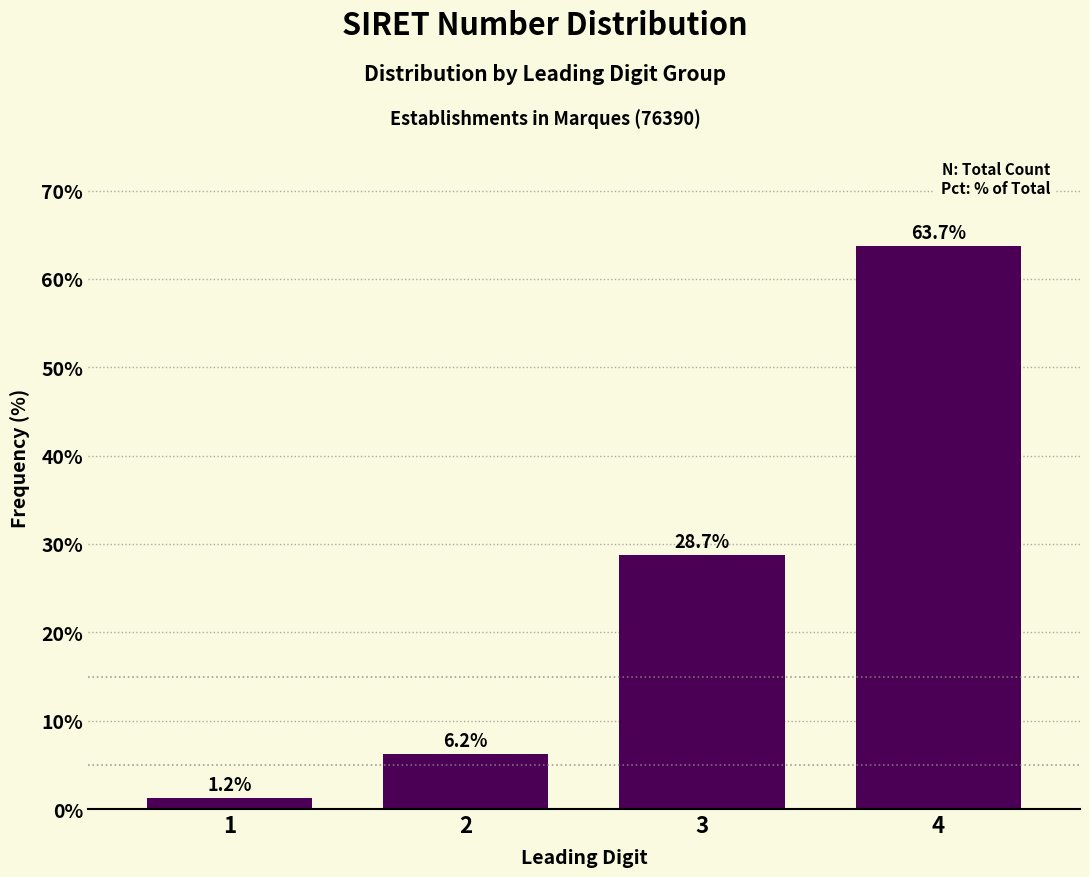

Which category has the highest value across all series?

4